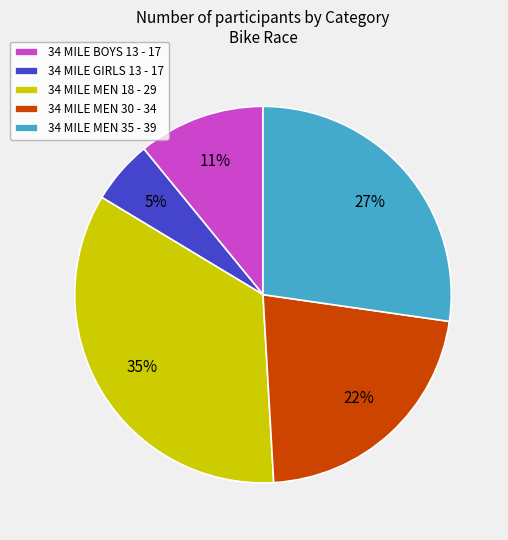

Combined, do 34 MILE MEN 18 - 29 and 34 MILE GIRLS 13 - 17 account for over 50%?

No